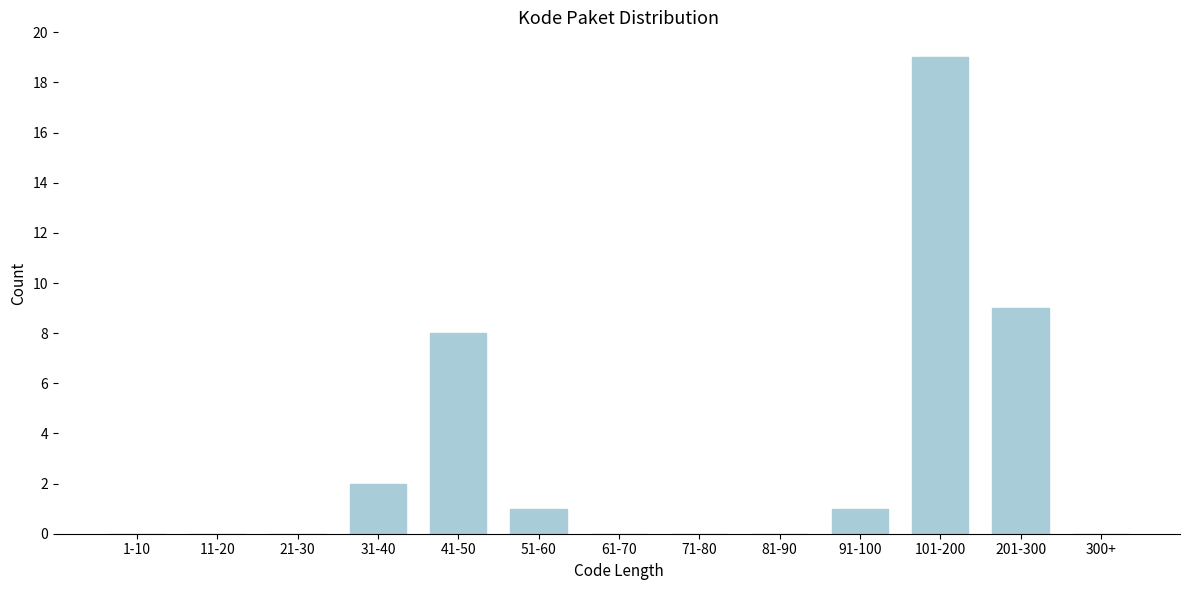

Reading left to right, what are all the values shown in this chart?

1-10=0	11-20=0	21-30=0	31-40=2	41-50=8	51-60=1	61-70=0	71-80=0	81-90=0	91-100=1	101-200=19	201-300=9	300+=0